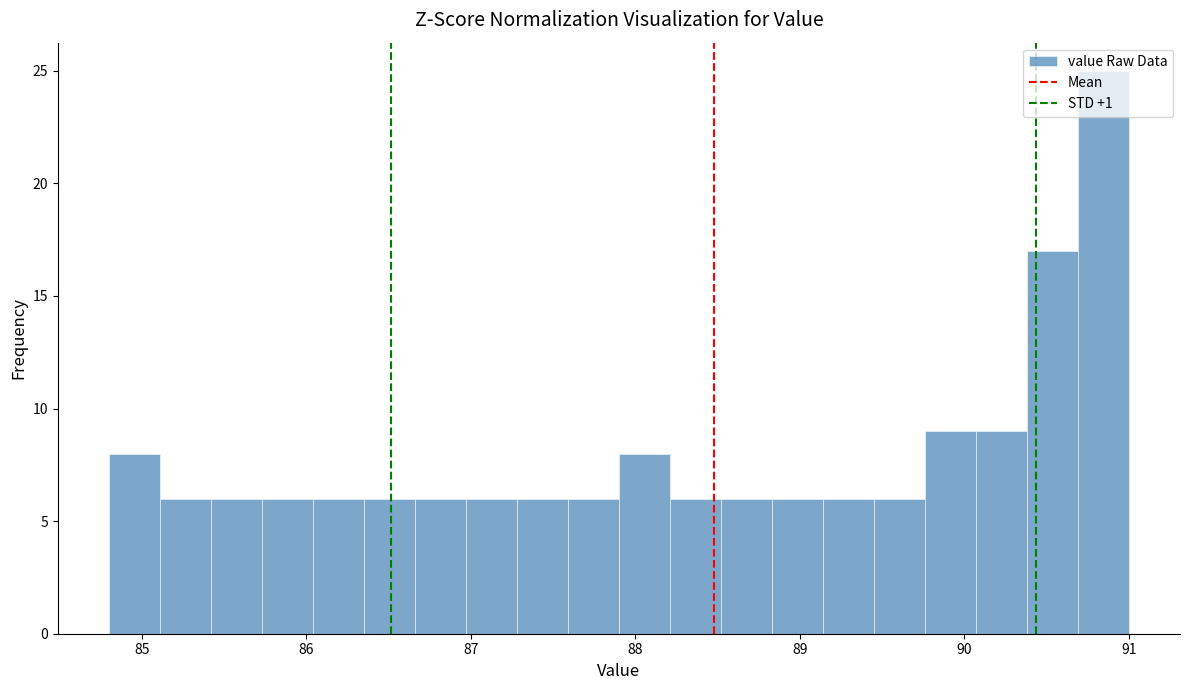

Around what value on the x-axis is the tallest bar? Give the approximate position of its centre, as read against the axis.

90.8